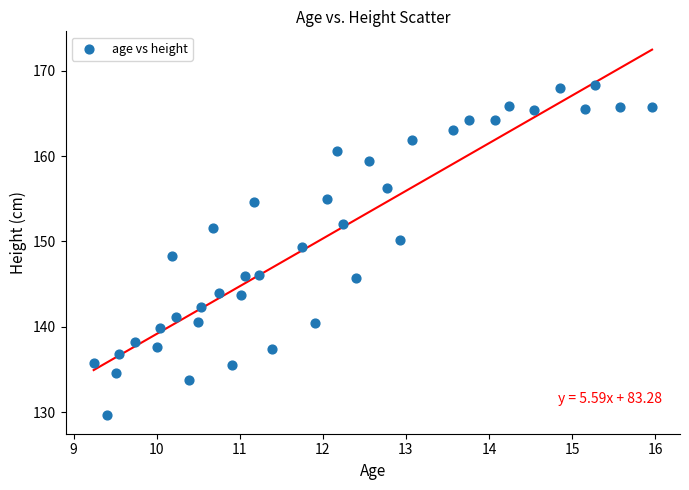

What is the range of Y values (max minus min)?

38.8